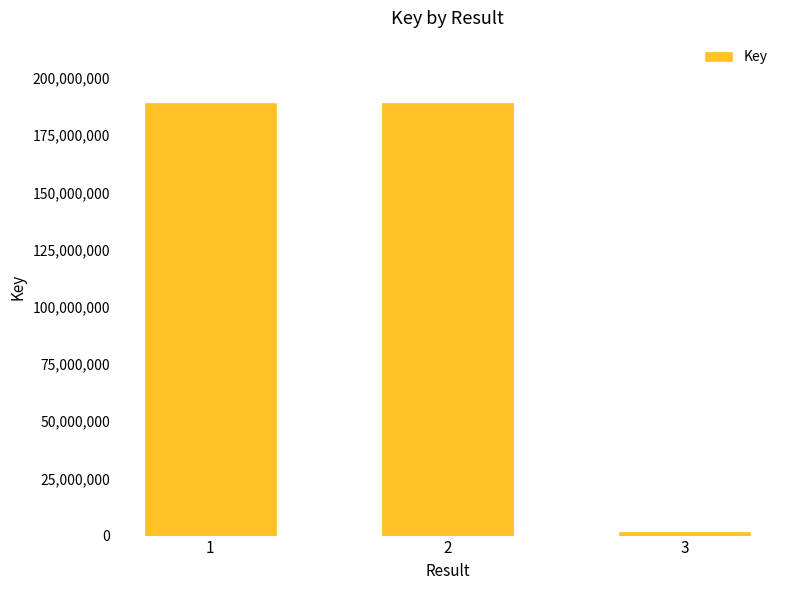

What is the value of the 2nd bar from the left?

189200338